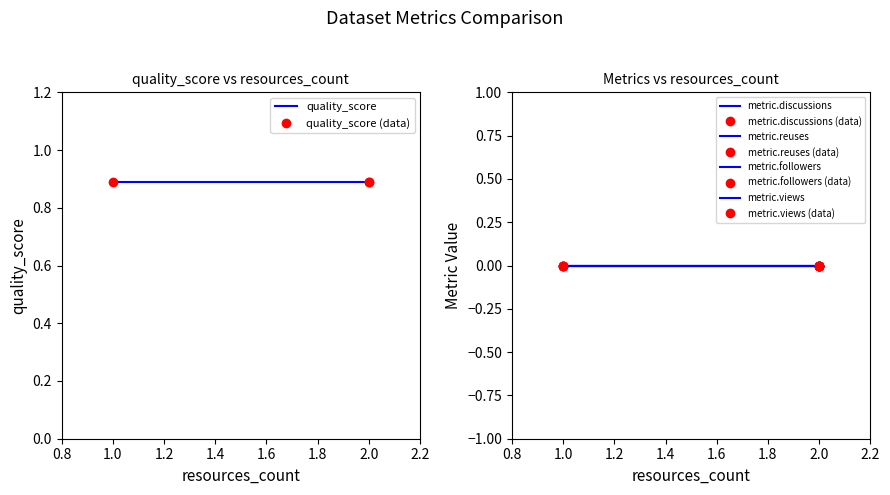

Is the value of metric.followers at 1 greater than the value of metric.discussions at 1?

No